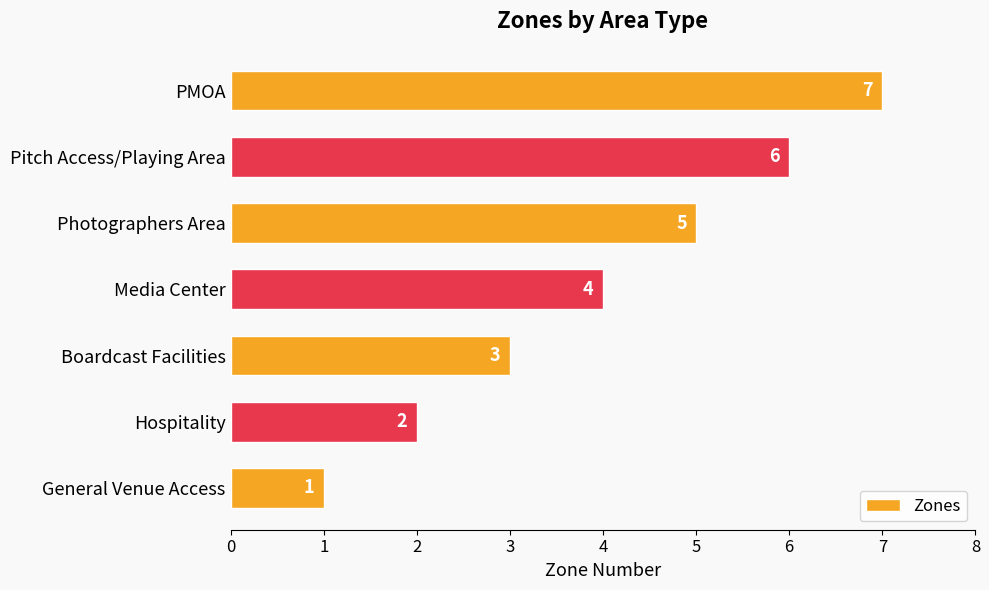

What is the greatest value displayed?

7